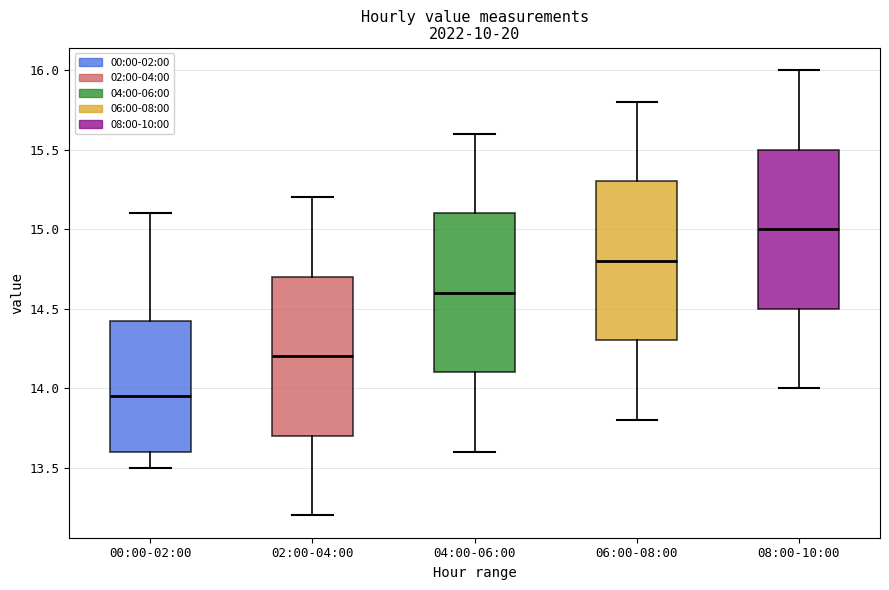

Reading left to right, transcribe this box plot: for each box, give where its median line is, the range the box spans, and where its two whiskers end, as read against the y-axis. The values are not printed on the chart, so give them approximately, as read against the axis.

00:00-02:00: median 13.95, box 13.60 to 14.45, whiskers 13.50 to 15.10
02:00-04:00: median 14.20, box 13.70 to 14.70, whiskers 13.20 to 15.20
04:00-06:00: median 14.60, box 14.10 to 15.10, whiskers 13.60 to 15.60
06:00-08:00: median 14.80, box 14.30 to 15.30, whiskers 13.80 to 15.80
08:00-10:00: median 15.00, box 14.50 to 15.50, whiskers 14.00 to 16.00